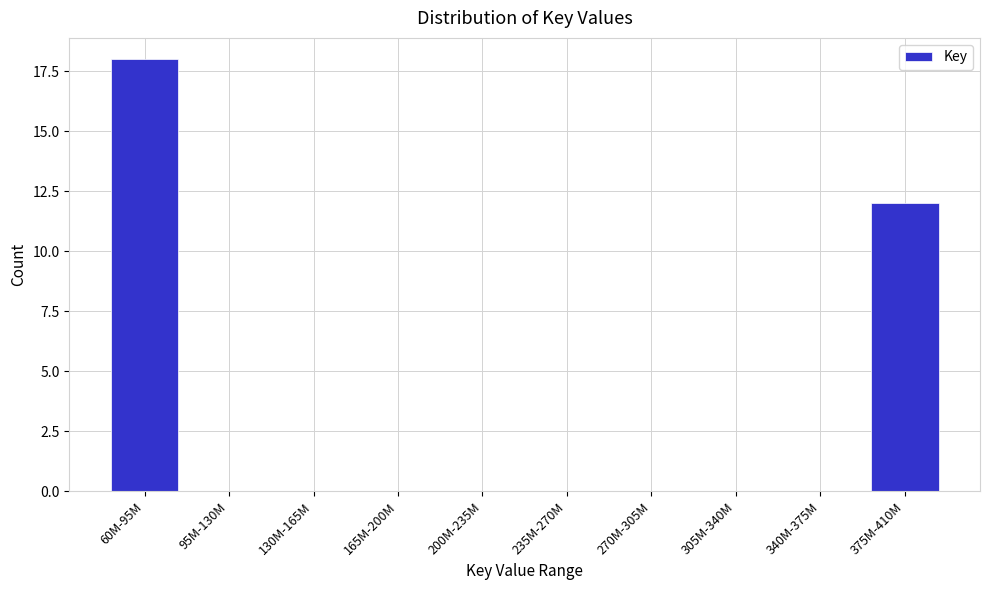

Reading left to right, list all the values displayed in this chart.

60M-95M=18	95M-130M=0	130M-165M=0	165M-200M=0	200M-235M=0	235M-270M=0	270M-305M=0	305M-340M=0	340M-375M=0	375M-410M=12